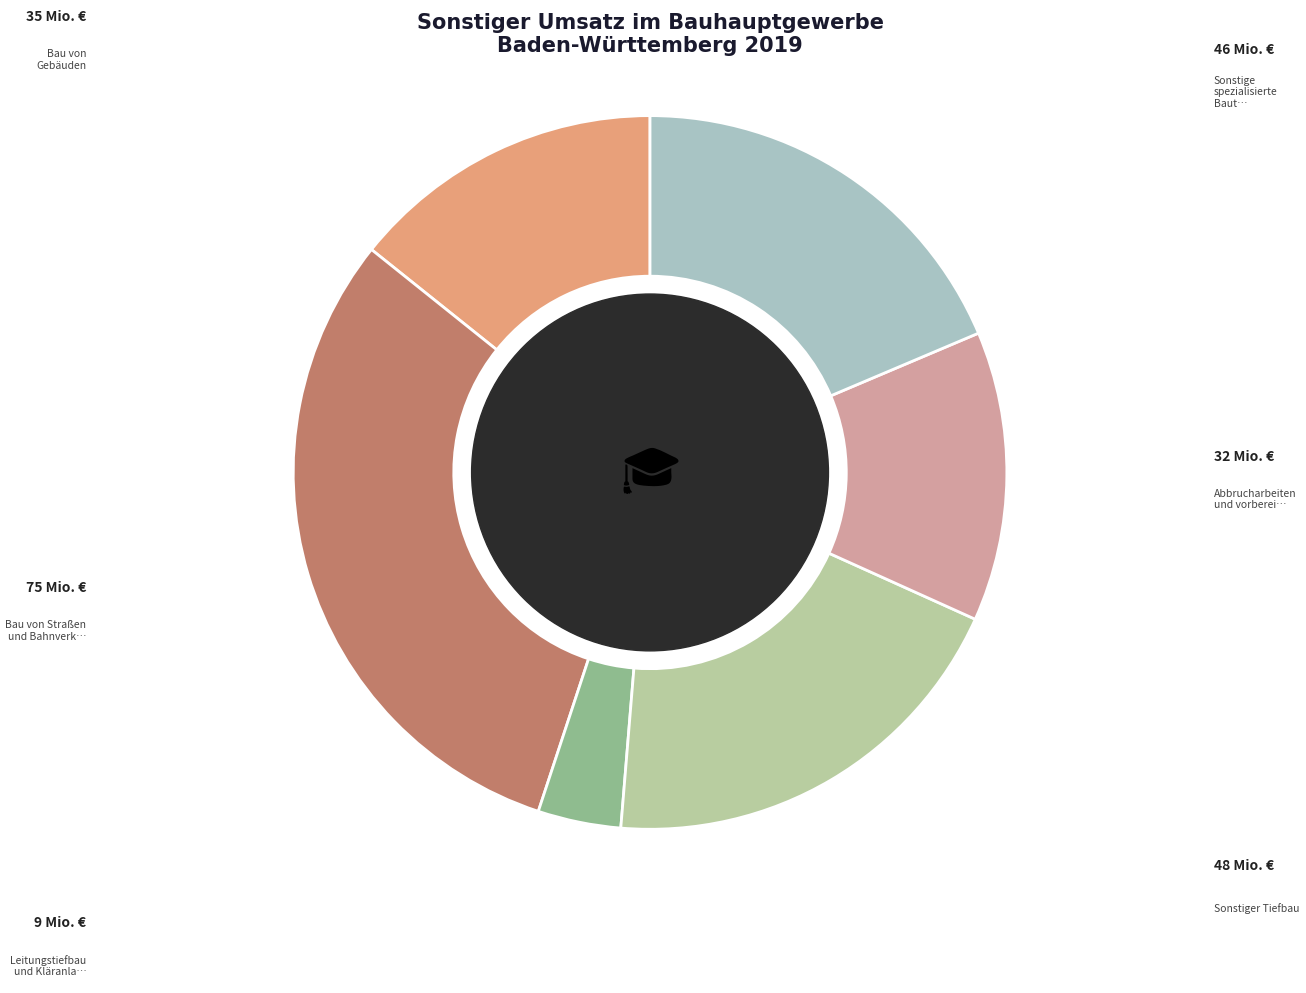

Does any single category account for the majority?

No